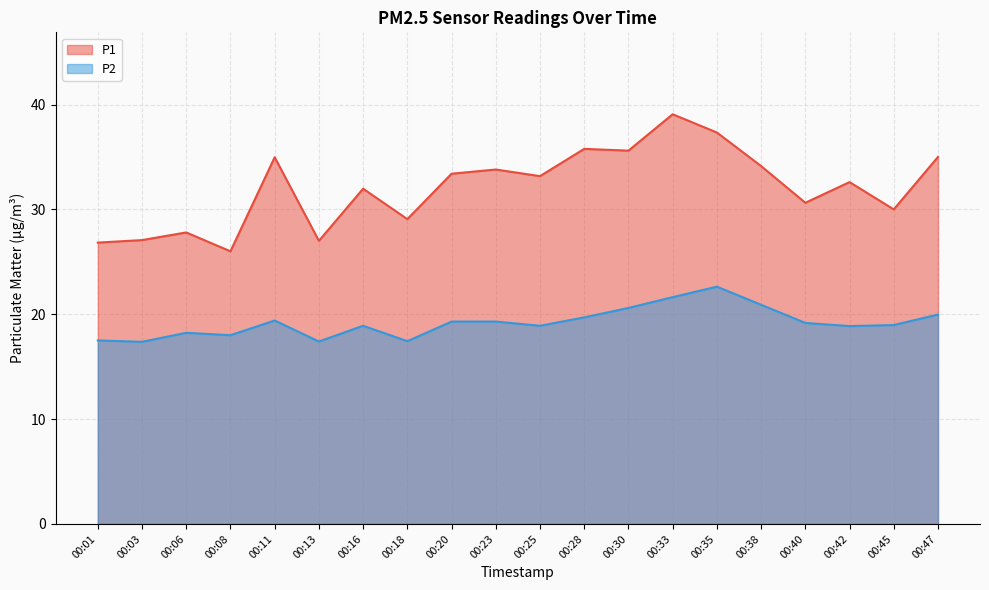

Is the value of P1 at 00:16 greater than the value of P2 at 00:18?

Yes